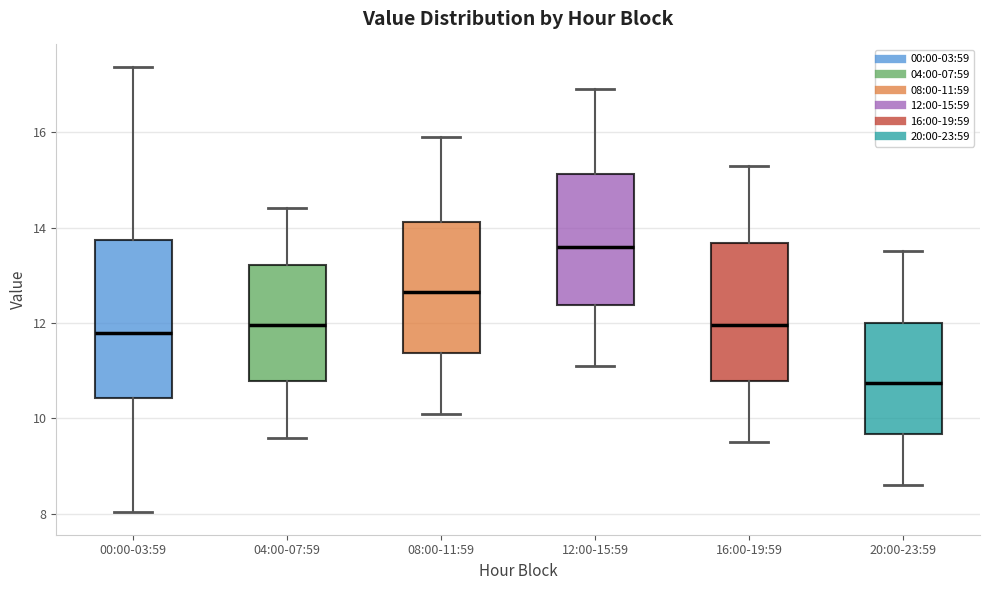

Which box has the highest median line?

12:00-15:59